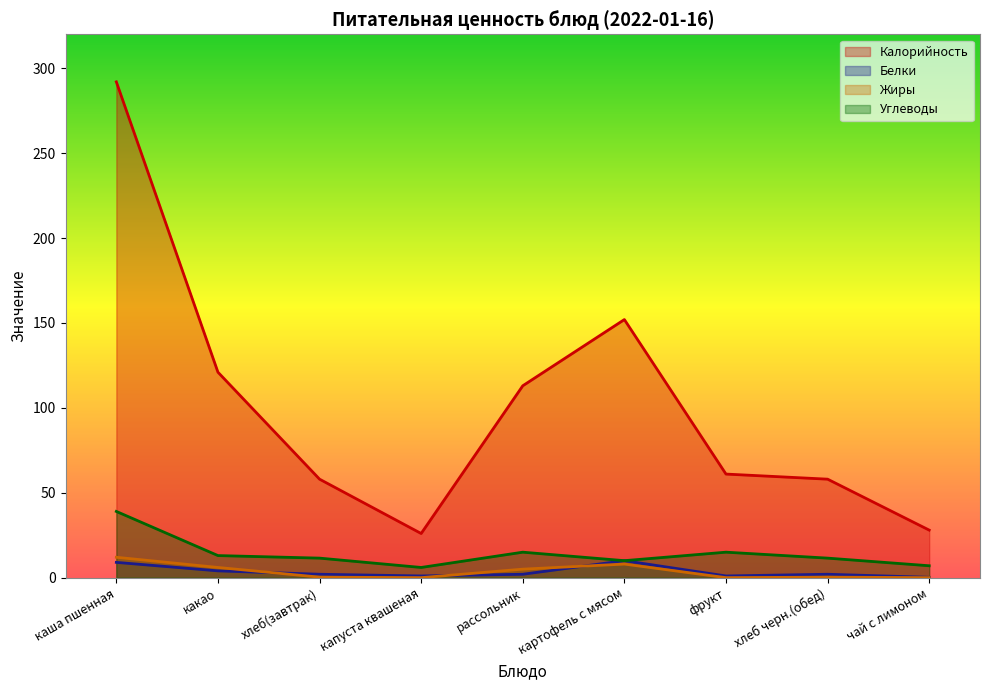

At хлеб черн.(обед), list the series in order from largest to smallest.

Калорийность, Углеводы, Белки, Жиры